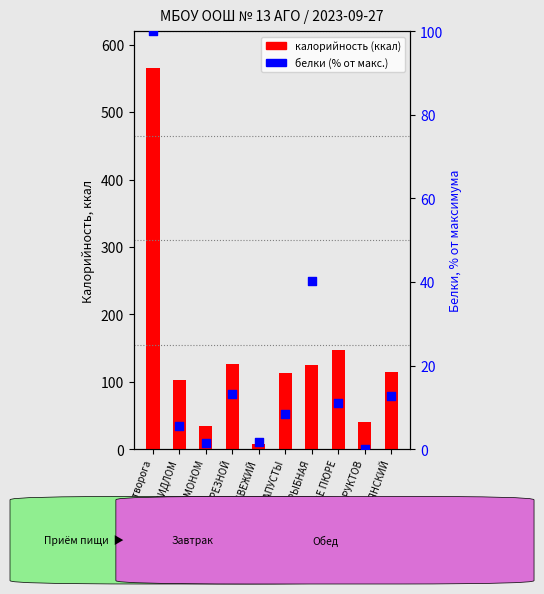

Which series has the widest spread of Y values?

калорийность (ккал)